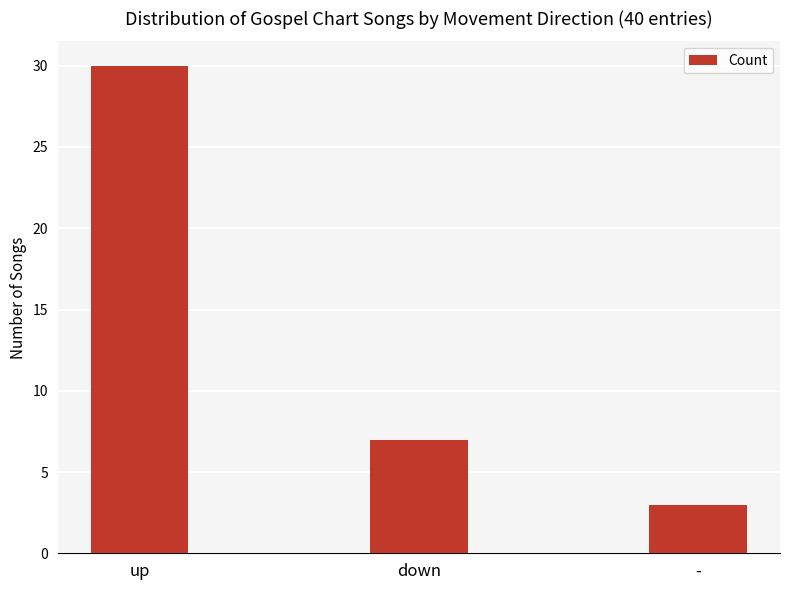

At which label is the value closest to 16?

down